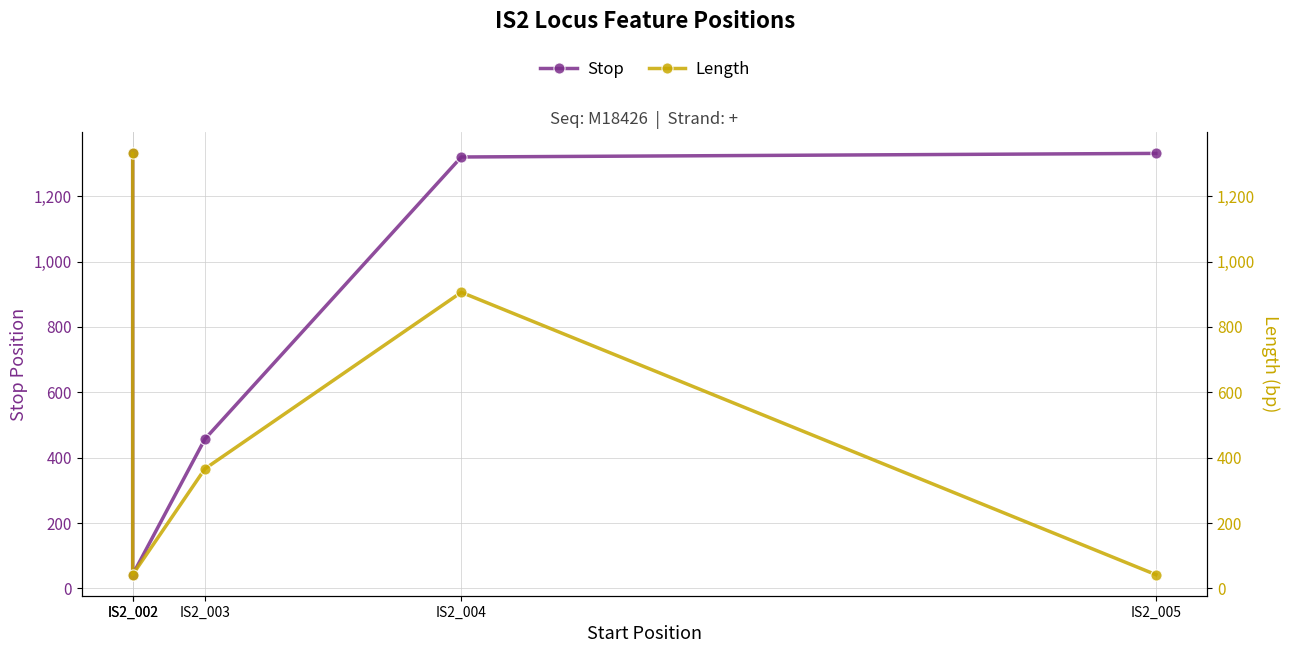

True or false: Stop and Length cross at least once.

False